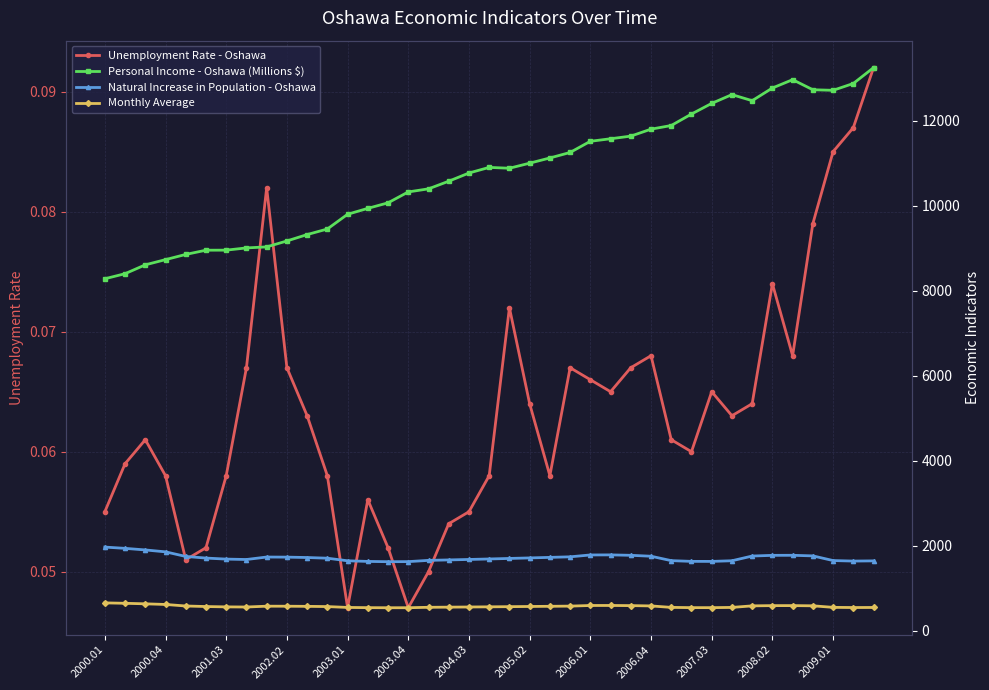

True or false: Unemployment Rate - Oshawa has more than 0 points higher than both neighbors.

True